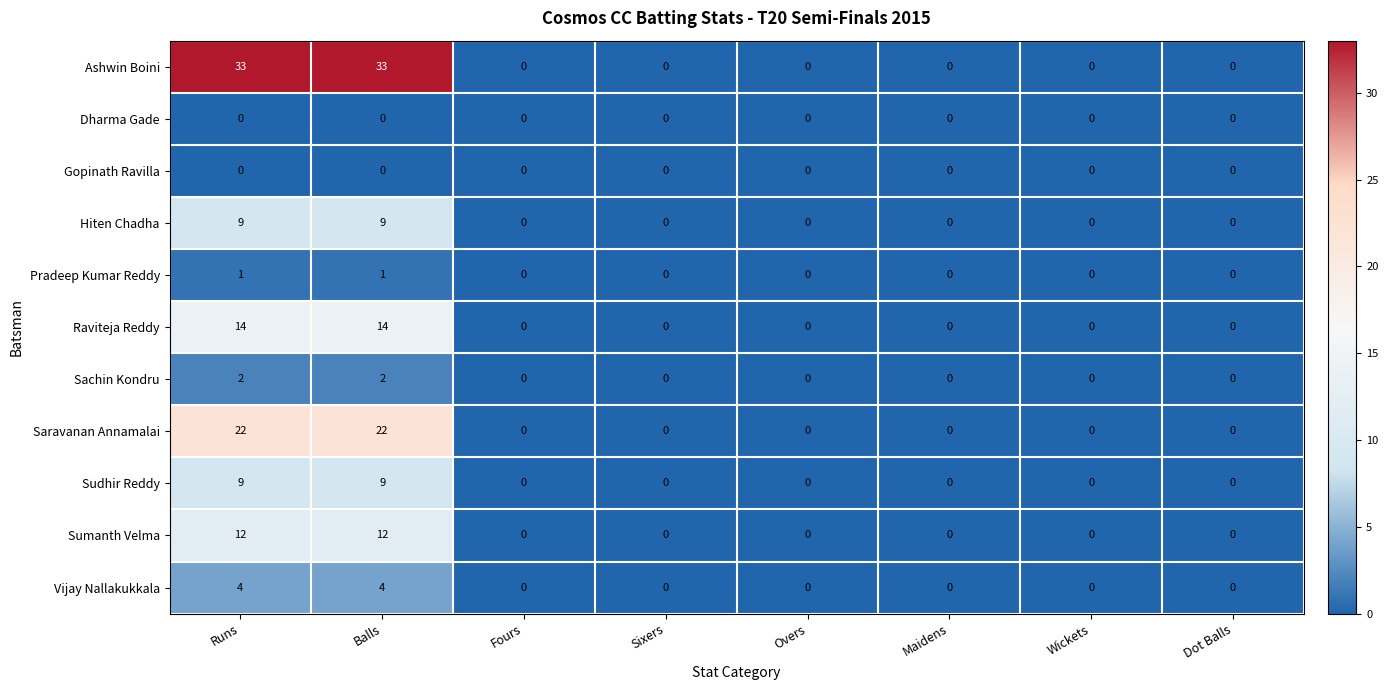

Which series has the largest range (max minus min)?

Ashwin Boini